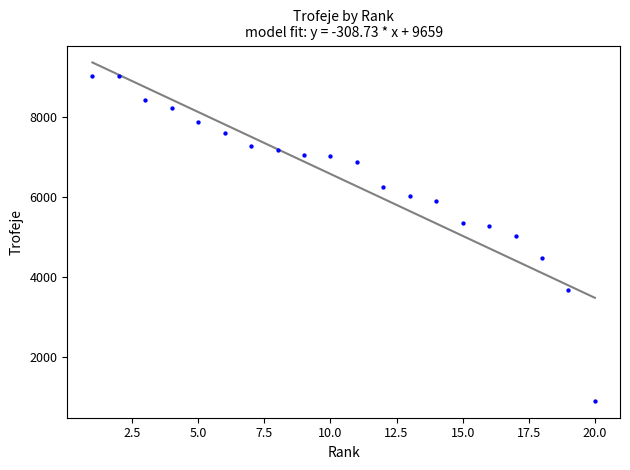

What is the range of X values (max minus min)?

19